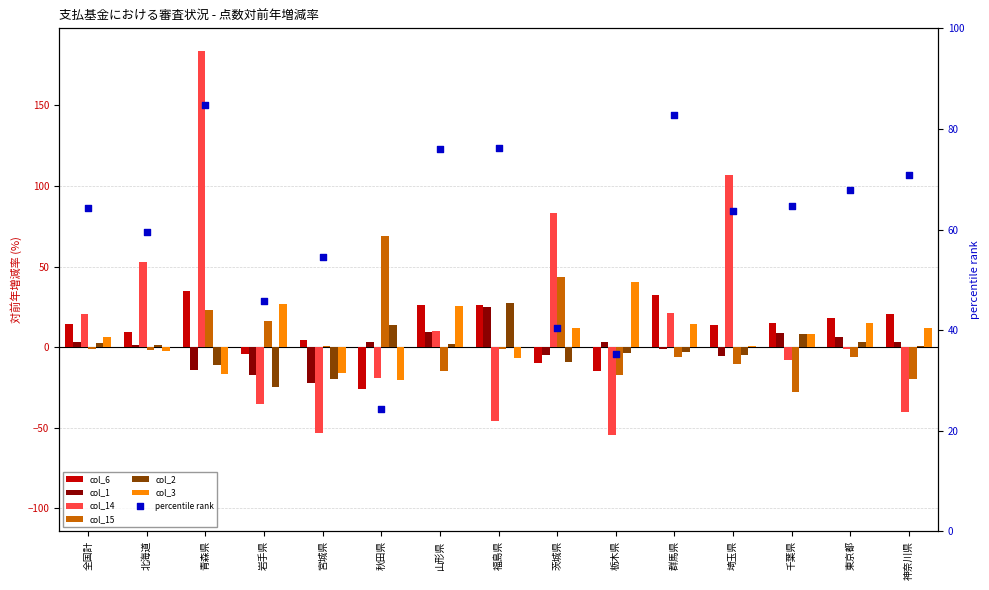

Is the value of col_6 at 埼玉県 greater than the value of col_3 at 千葉県?

Yes